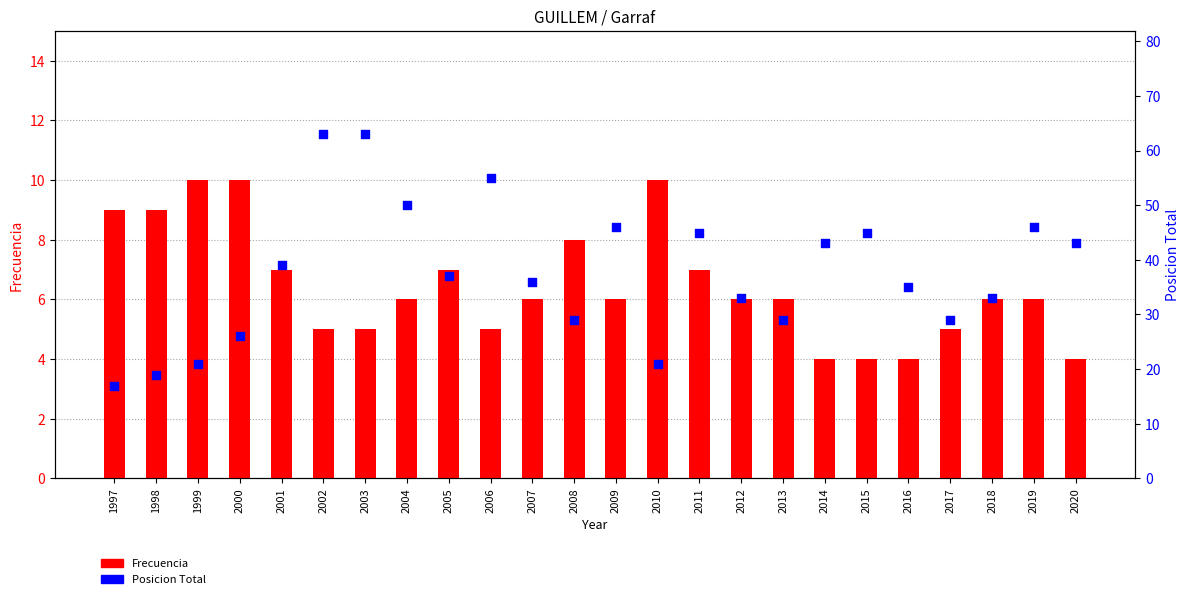

What are all the series names shown in the legend?

Frecuencia, Posicion Total